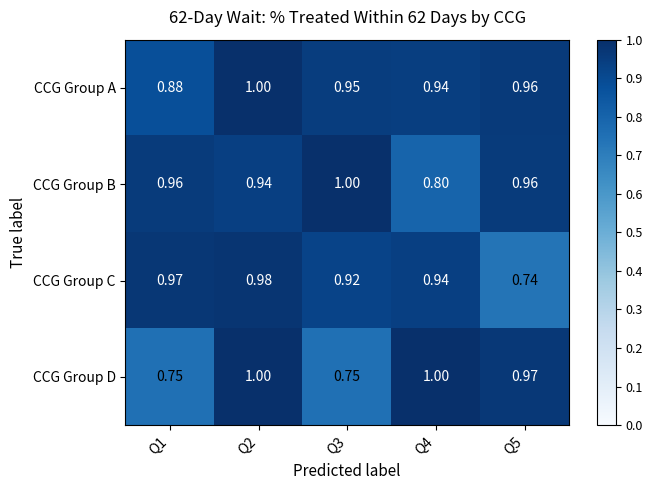

Is the value of CCG Group B at Q5 greater than the value of CCG Group D at Q1?

Yes